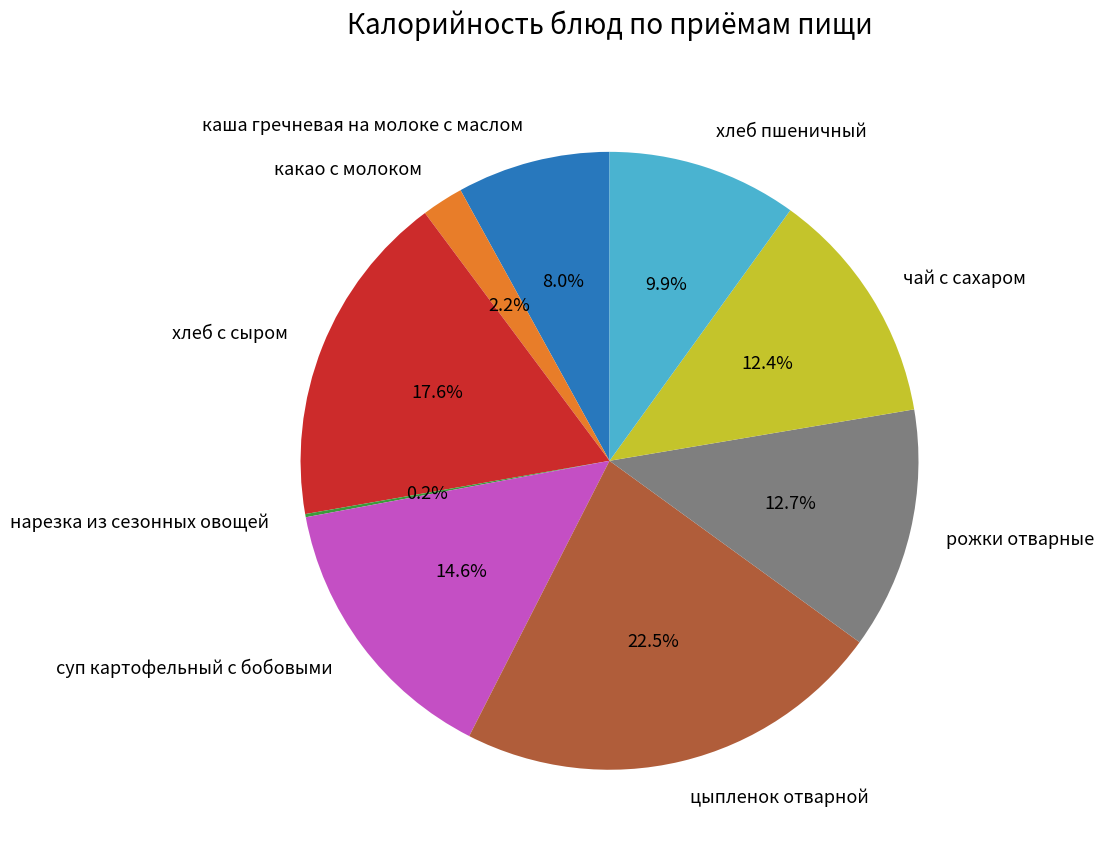

Does чай с сахаром represent more than half of the total?

No